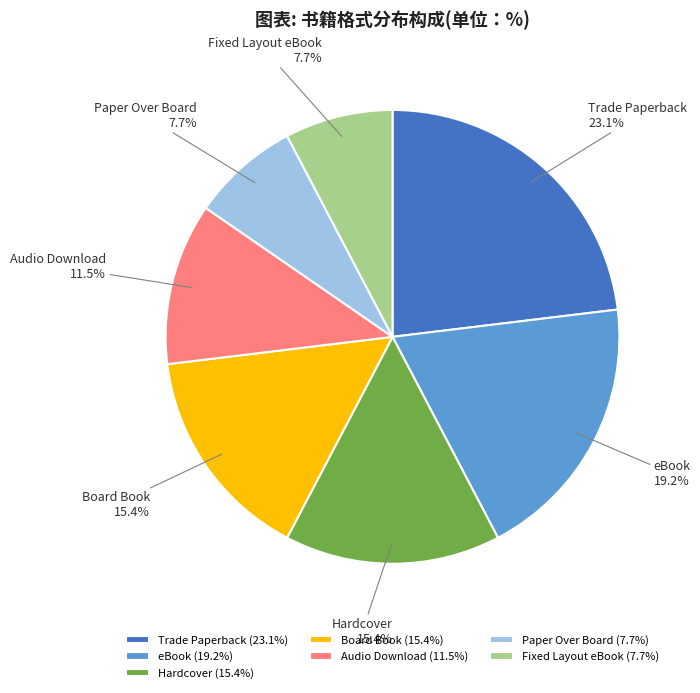

The Trade Paperback slice represents 14% of the pie. True or false?

False